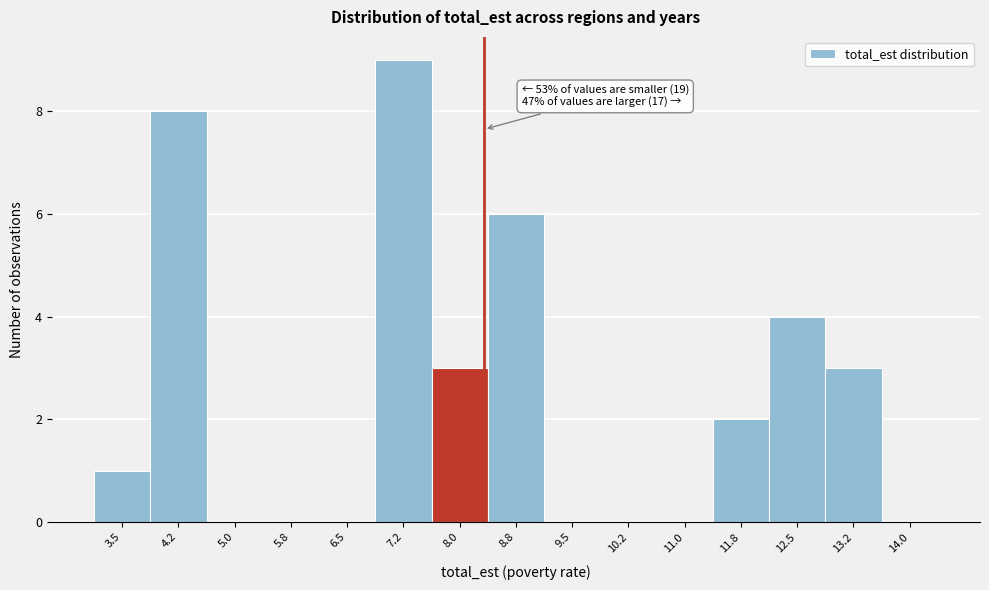

Reading left to right, what are all the values shown in this chart?

3.5=1	4.2=8	5.0=0	5.8=0	6.5=0	7.2=9	8.0=3	8.8=6	9.5=0	10.2=0	11.0=0	11.8=2	12.5=4	13.2=3	14.0=0